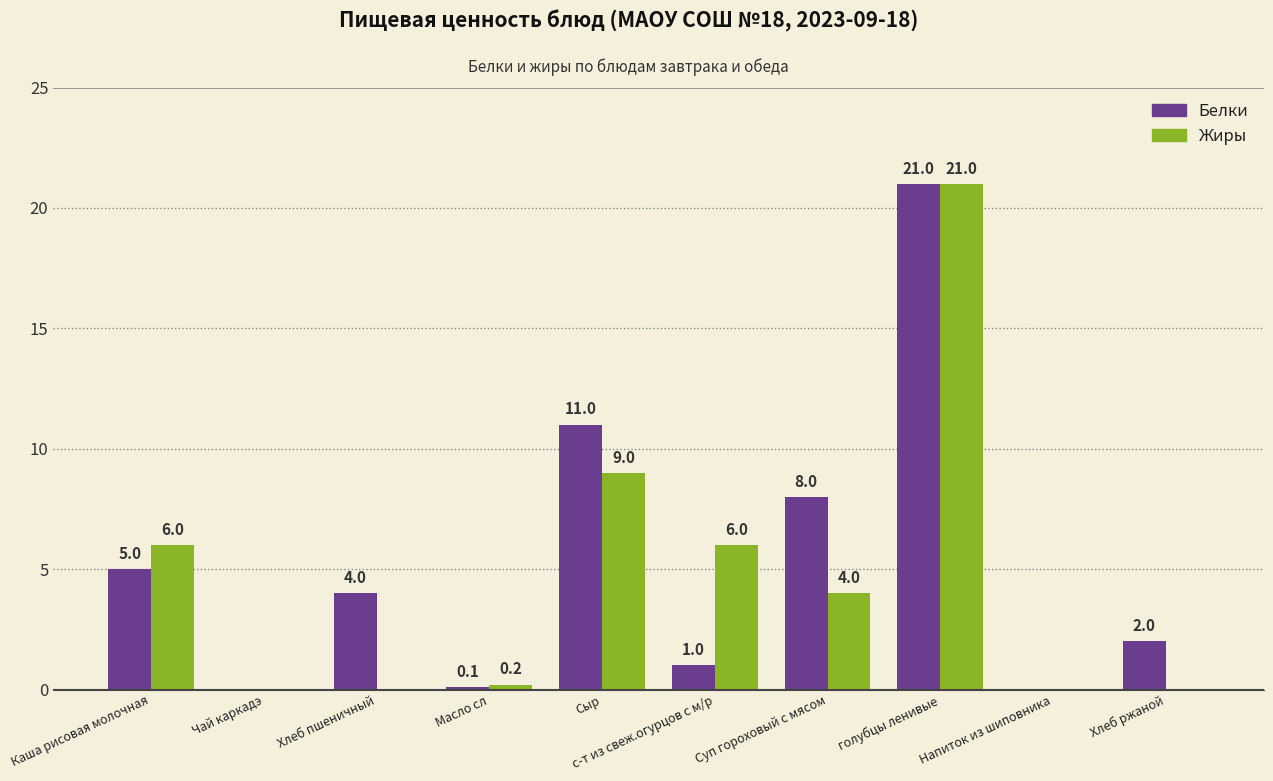

How many values in Жиры are above zero?

6